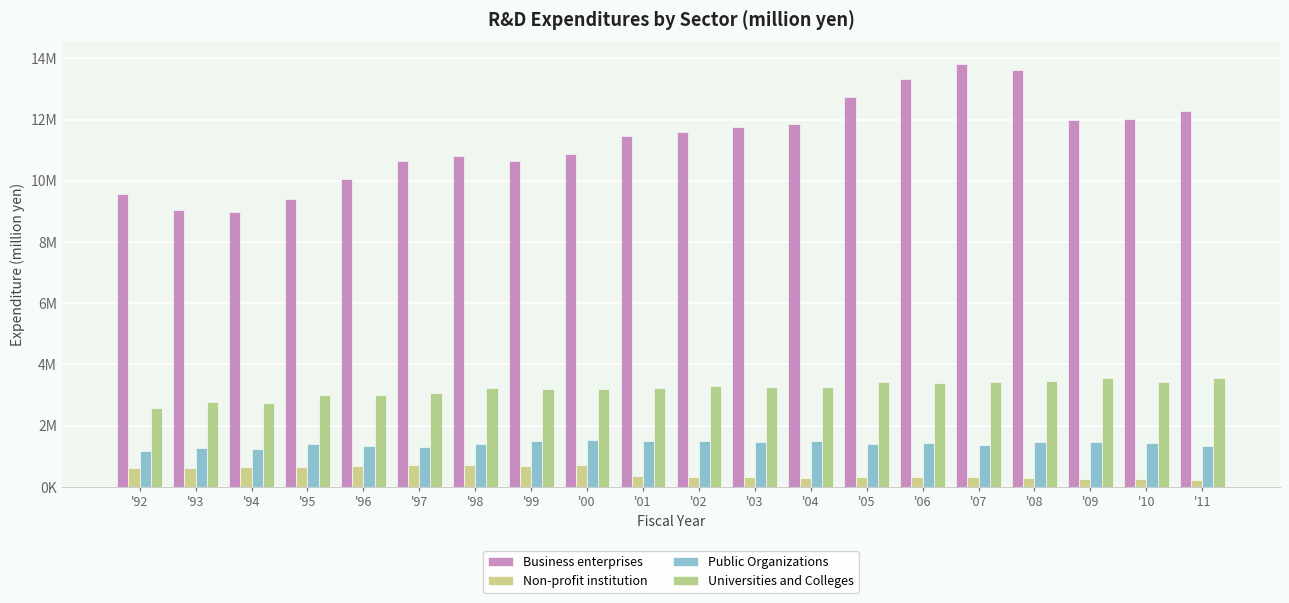

Between '00 and '01, which series saw the biggest shift?

Business enterprises